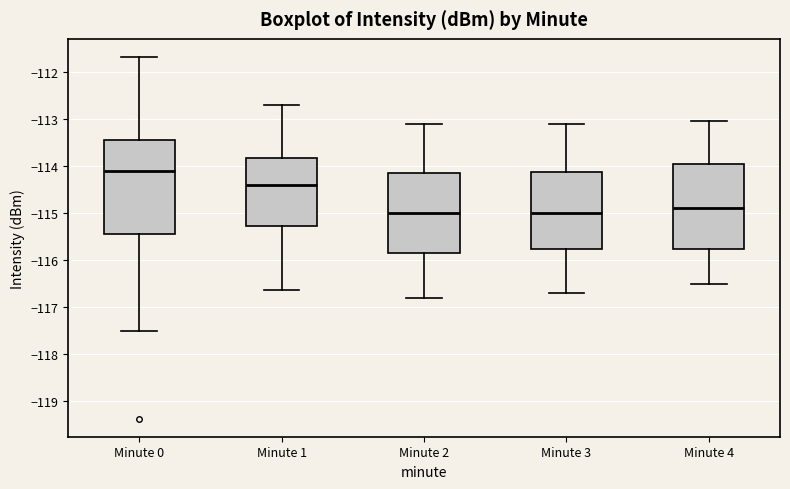

Which box is the tallest, from its lower edge to its upper edge?

Minute 0